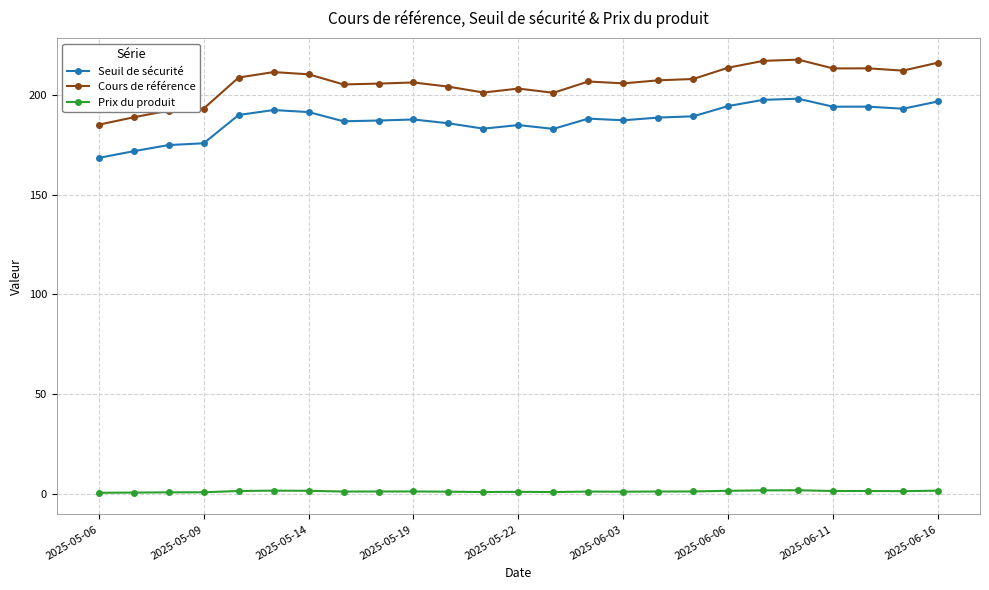

True or false: Seuil de sécurité and Cours de référence cross at least once.

False